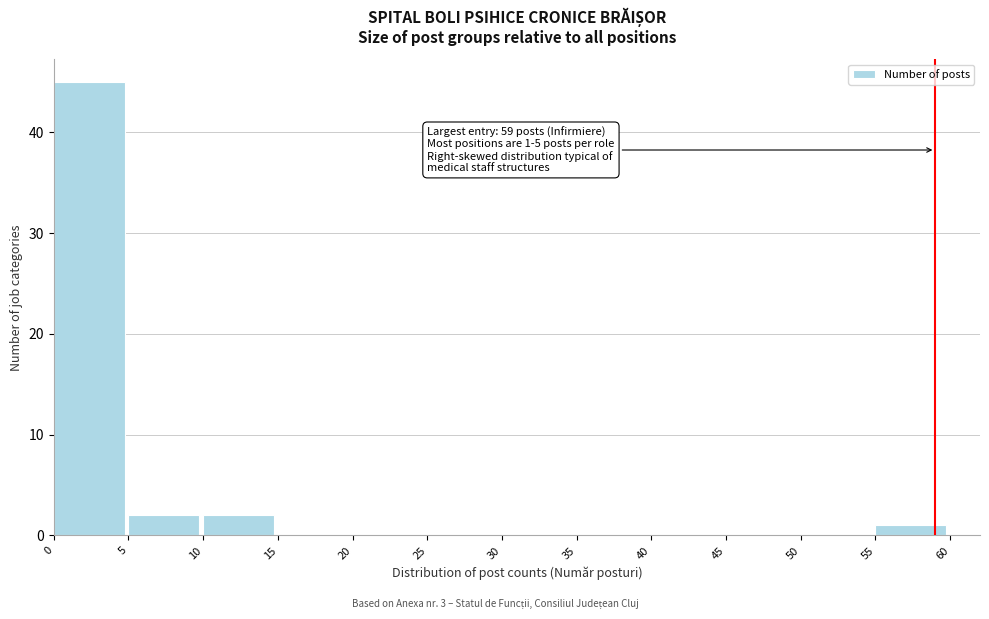

Over which range of the x-axis is the bar tallest?

0 to 5